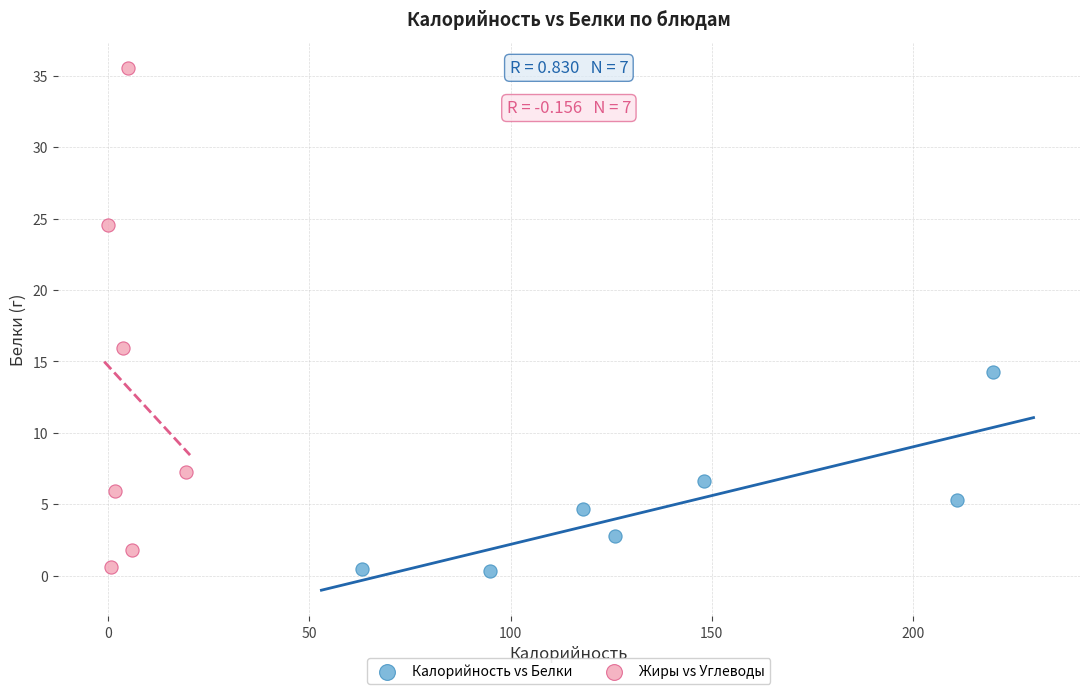

Which series has the widest spread of Y values?

Жиры vs Углеводы